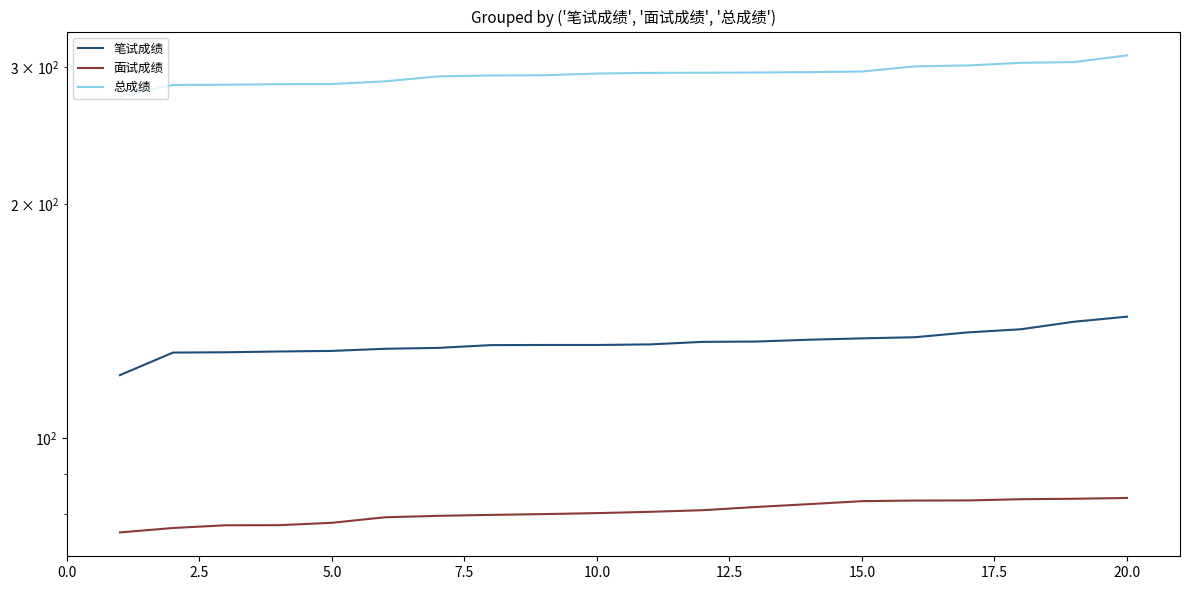

True or false: 笔试成绩 and 总成绩 cross at least once.

False